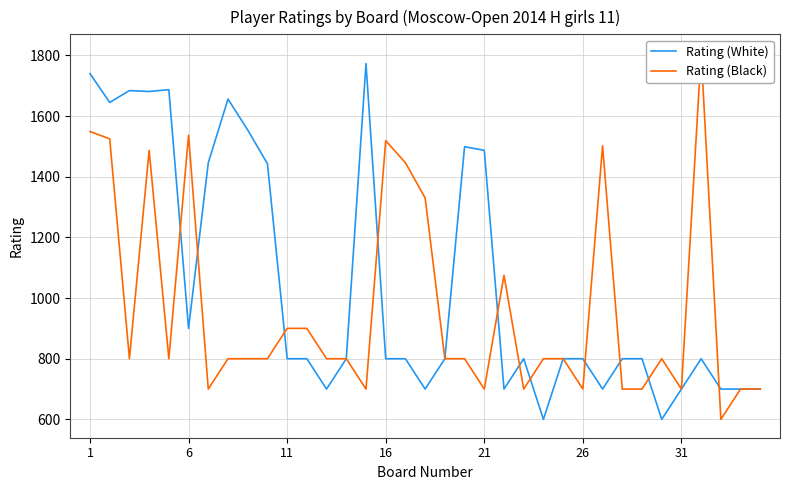

How many data points does each series have?

35